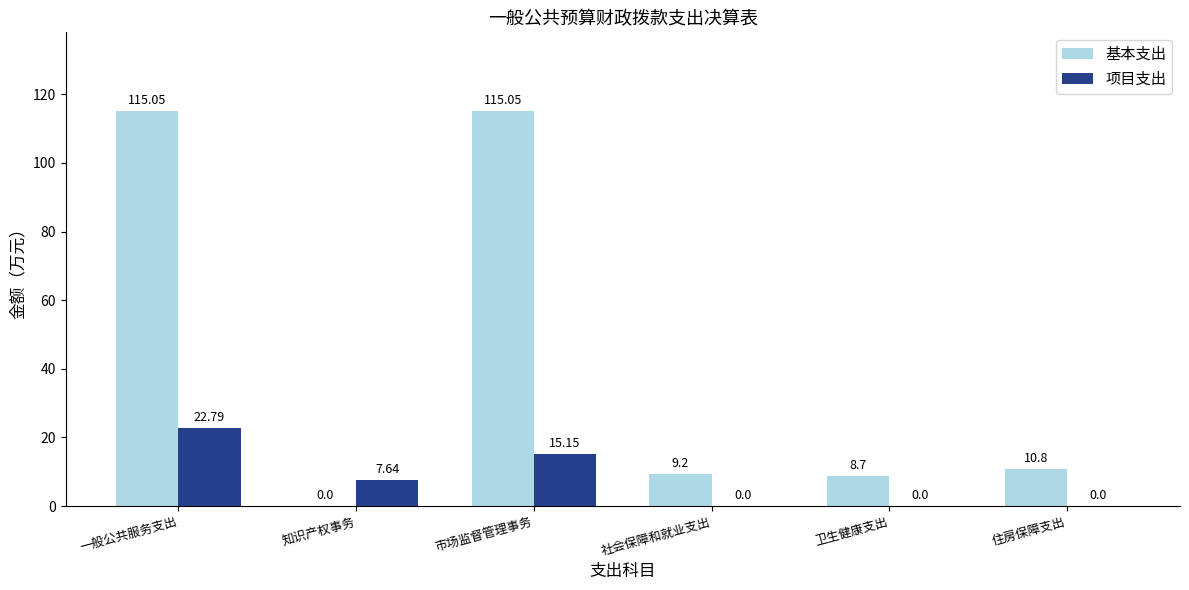

What is the sum of all 项目支出 values?

45.6